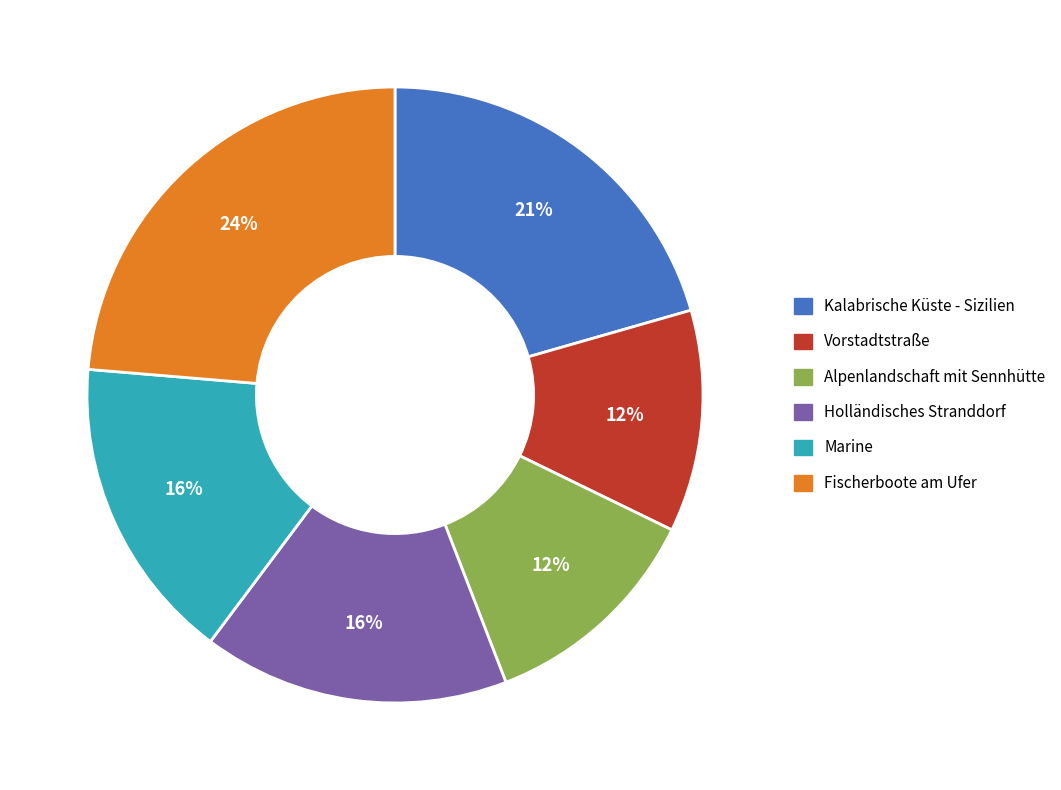

The Fischerboote am Ufer slice represents 24% of the pie. True or false?

True